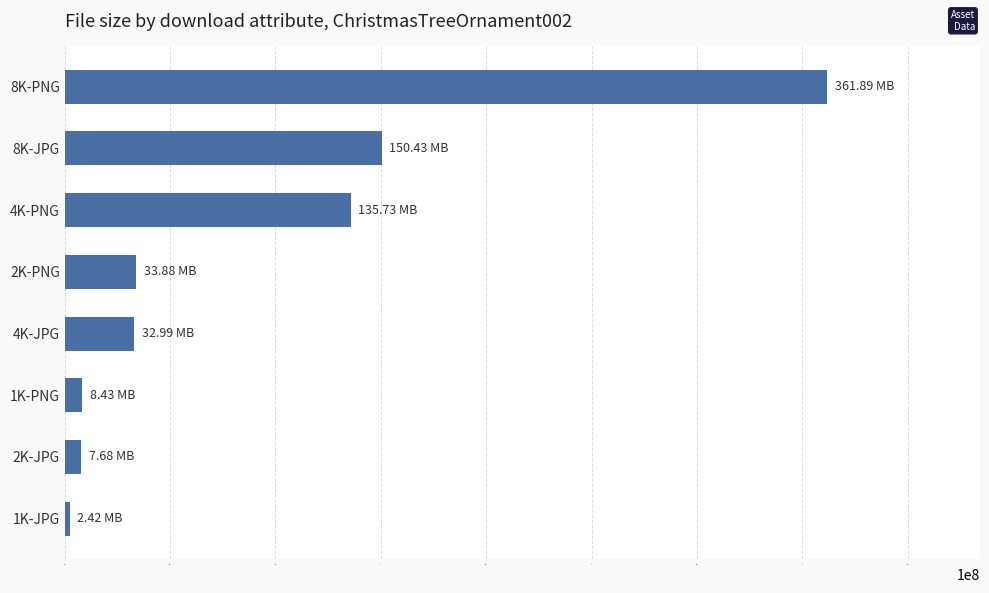

What is the maximum value shown in the chart?

361886746